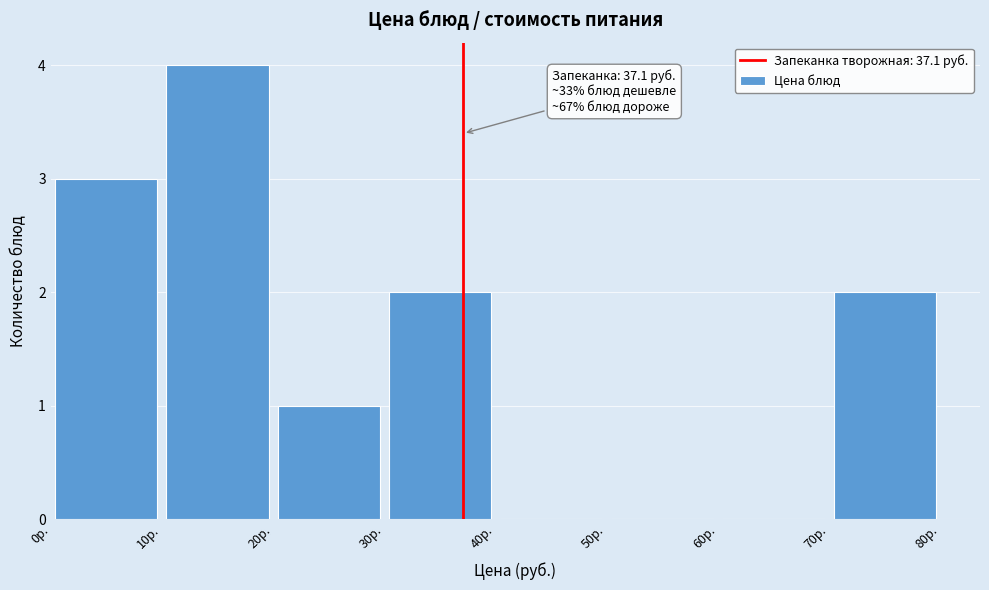

Over which range of the x-axis is the bar tallest?

10 to 20